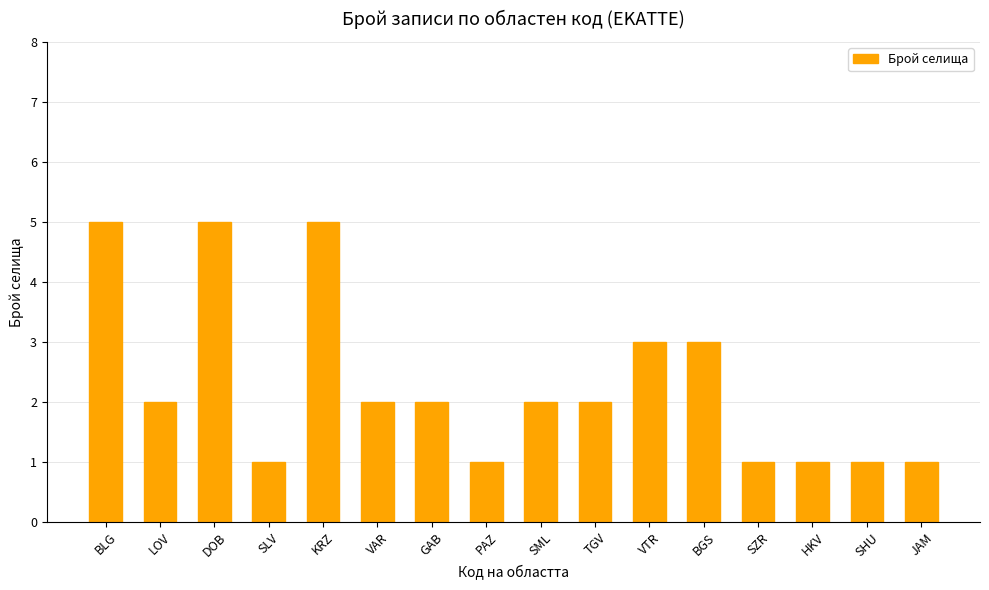

What is the maximum value shown in the chart?

5